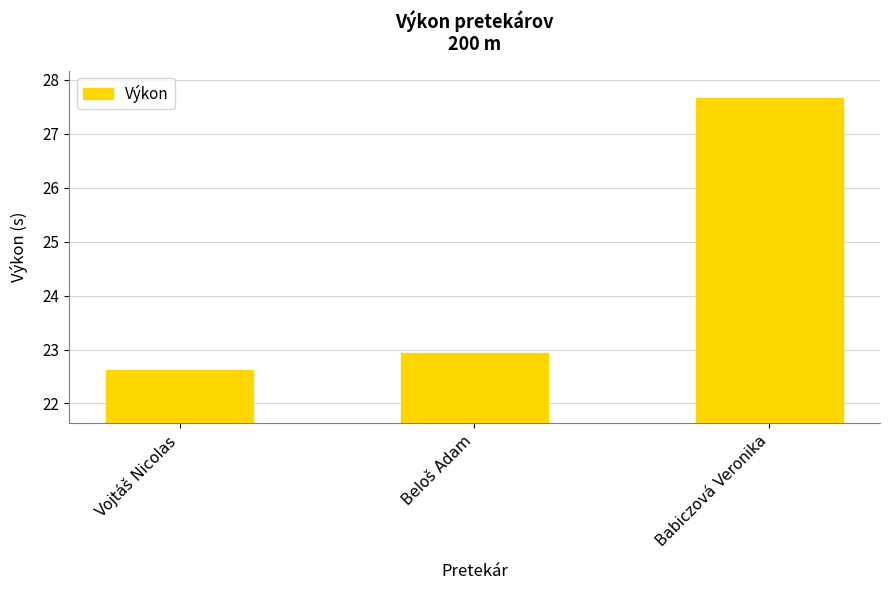

True or false: the data shows 22.9 at Beloš Adam.

True